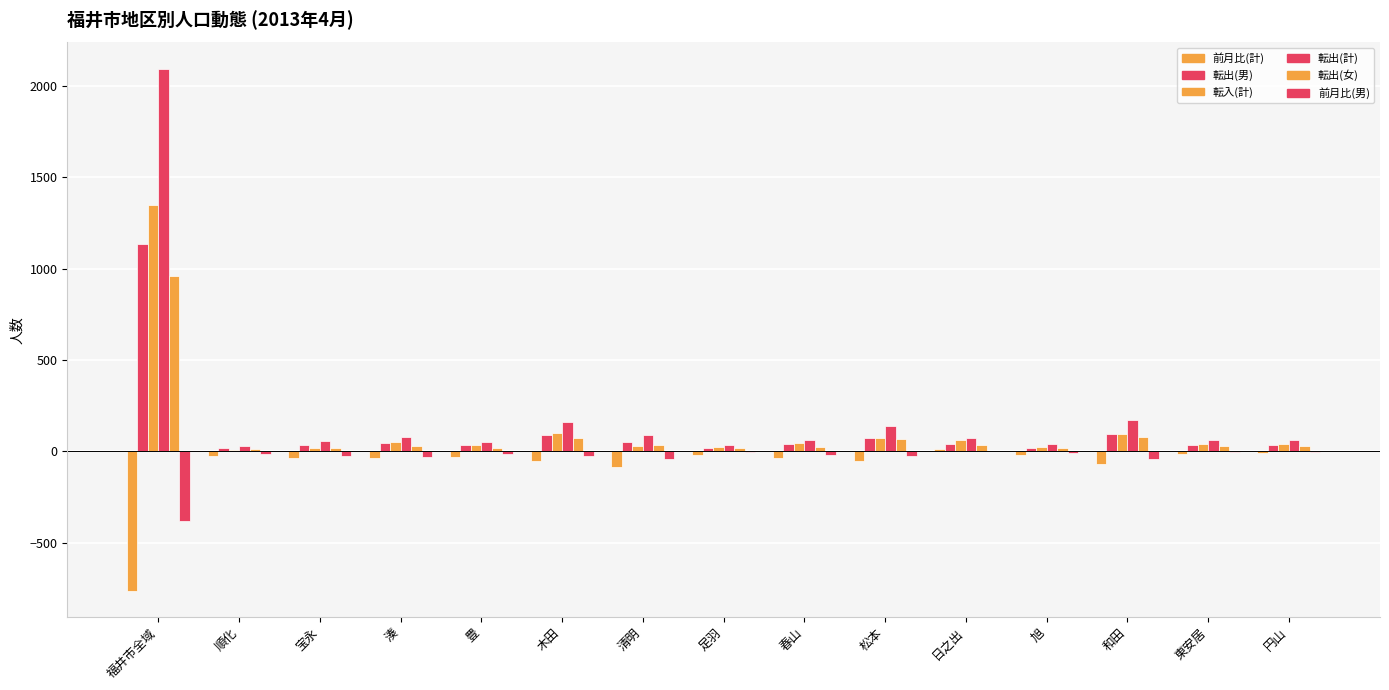

How many series are shown in this chart?

6